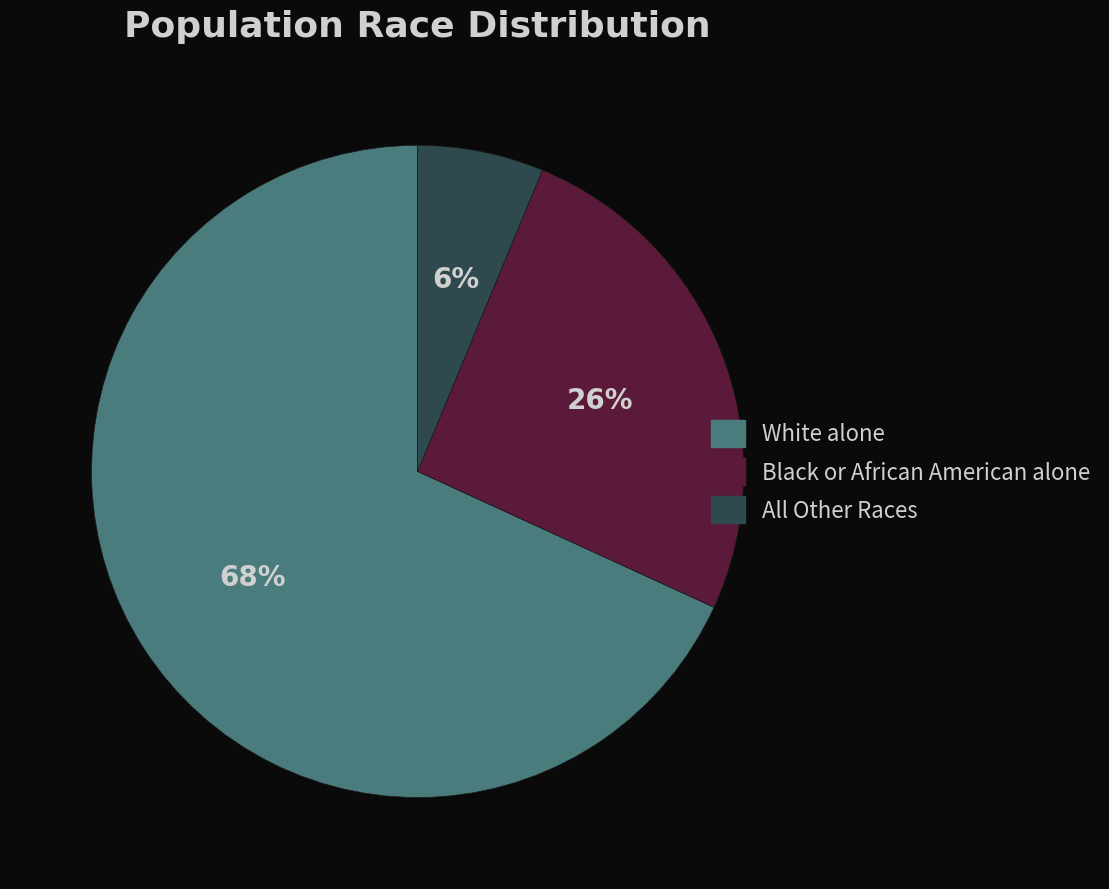

How many segments does this pie chart have?

3